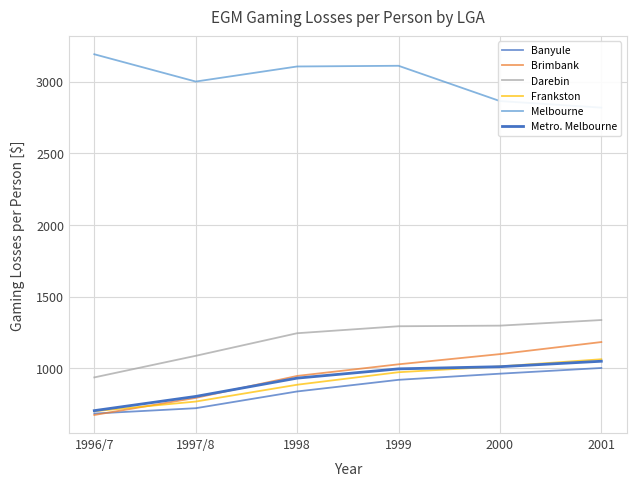

What is the sum of all Metro. Melbourne values?

5494.8